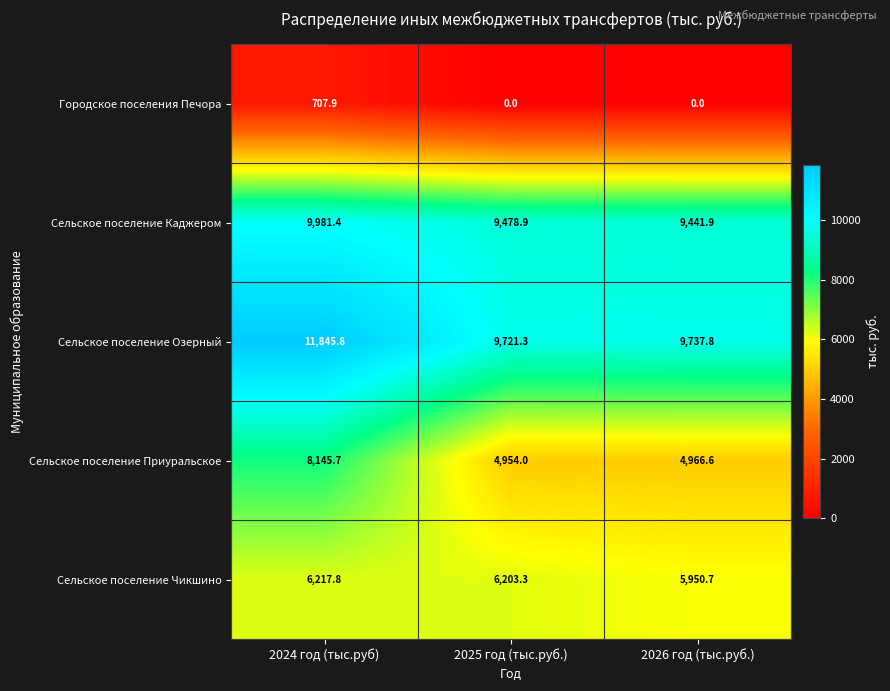

Reading left to right, what are all the values shown in this chart?

Городское поселения Печора: 707.9	0.0	0.0
Сельское поселение Каджером: 9981.4	9478.9	9441.9
Сельское поселение Озерный: 11845.8	9721.3	9737.8
Сельское поселение Приуральское: 8145.7	4954.0	4966.6
Сельское поселение Чикшино: 6217.8	6203.3	5950.7